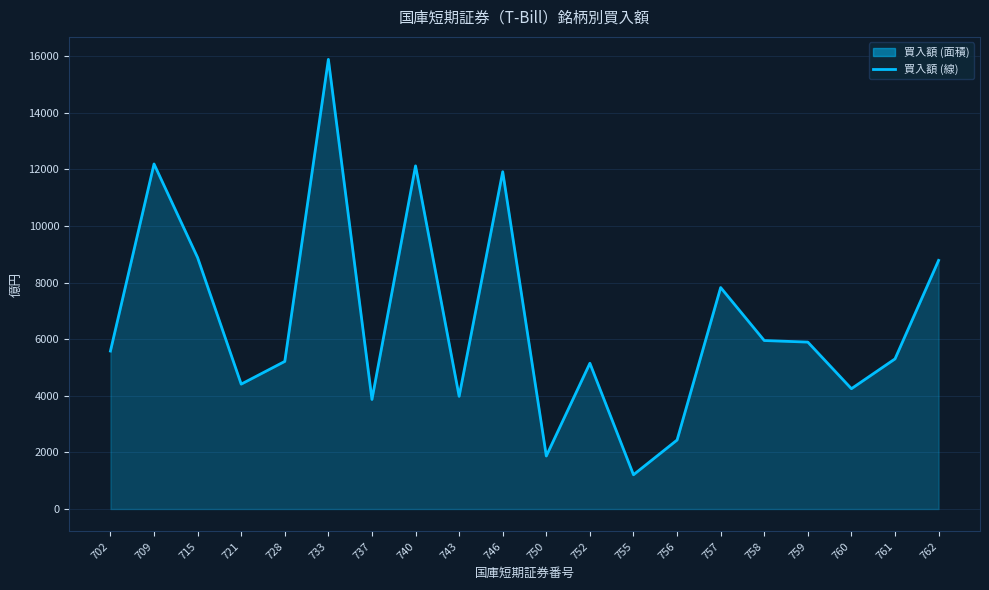

At which category does the data reach its first local peak?

709